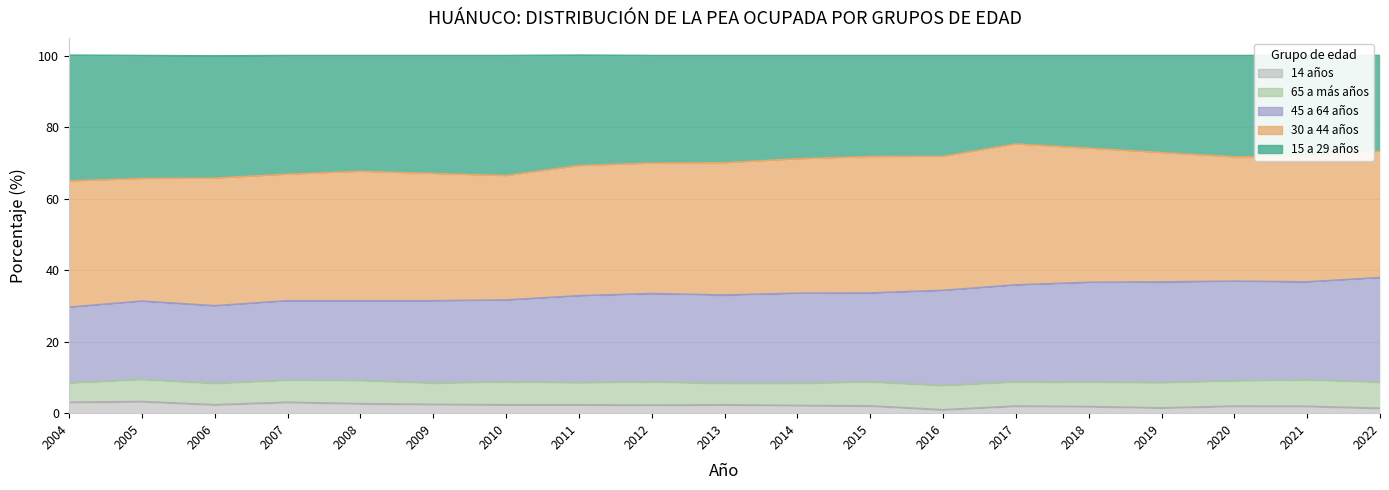

What is the minimum value shown in the chart?

0.9